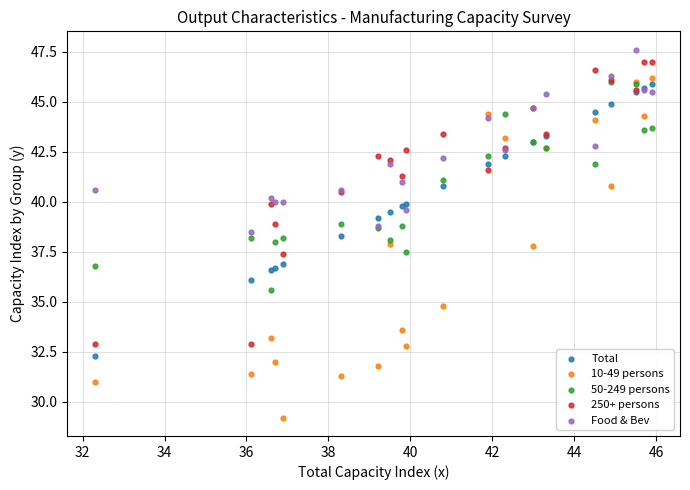

Which series contains the highest Y value?

Food & Bev